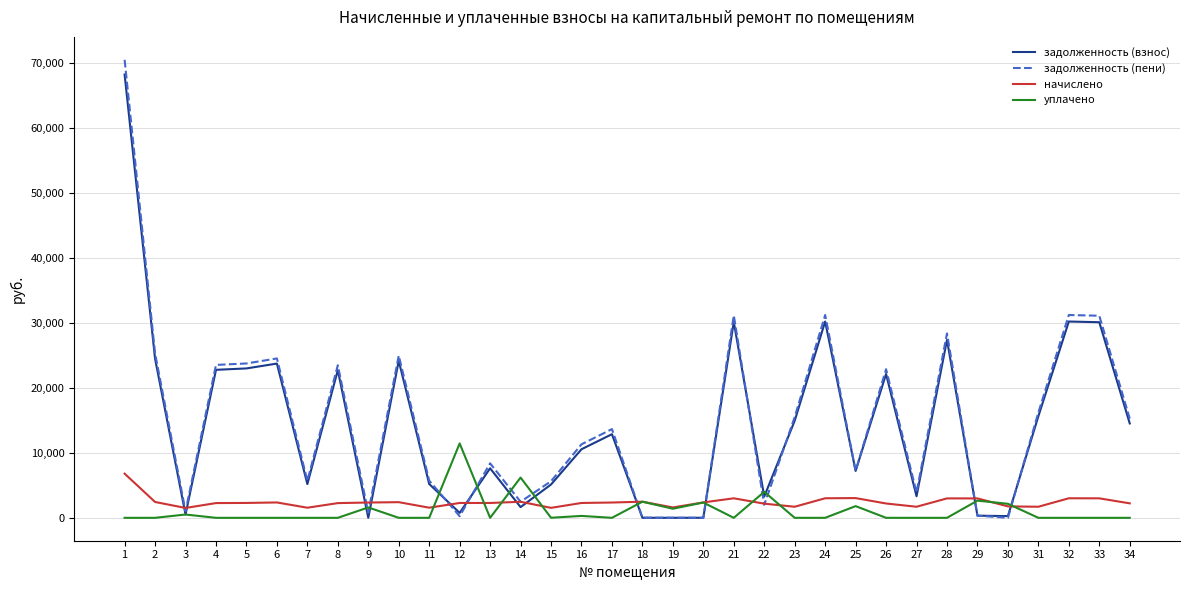

What is the average value of the задолженность (пени) series?

14928.1